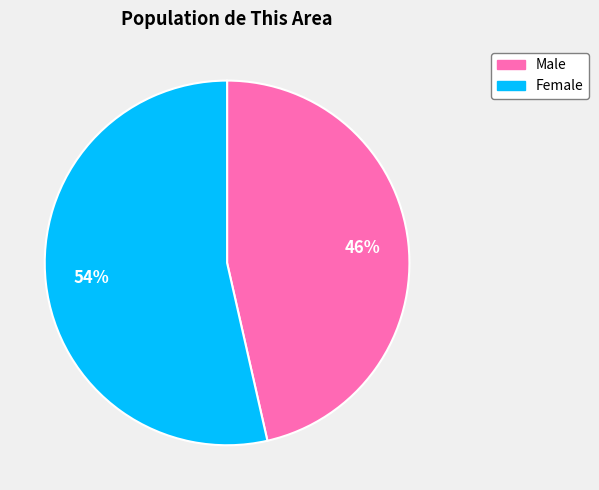

Is there a majority slice in this chart?

Yes